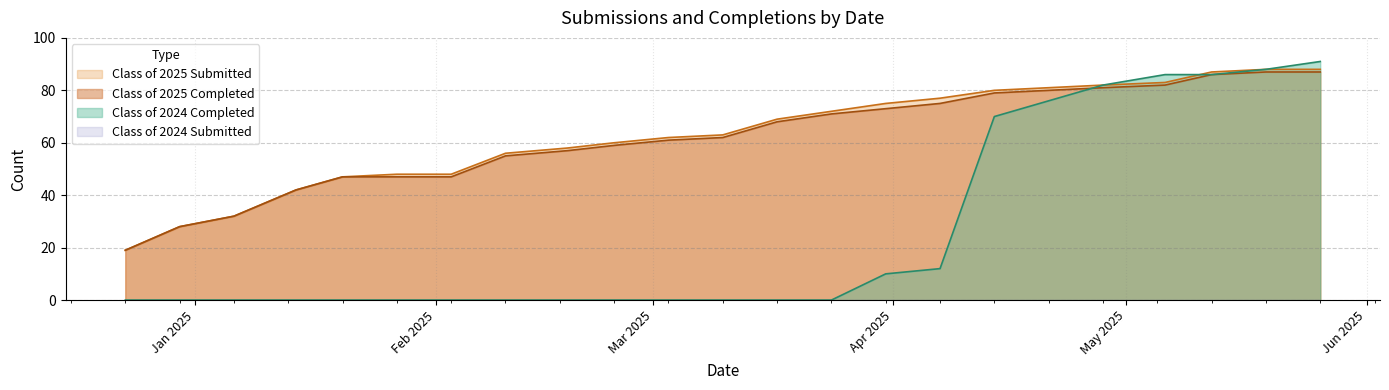

Is it true that Class of 2025 Completed equals 87 at 05/19/2025?

True